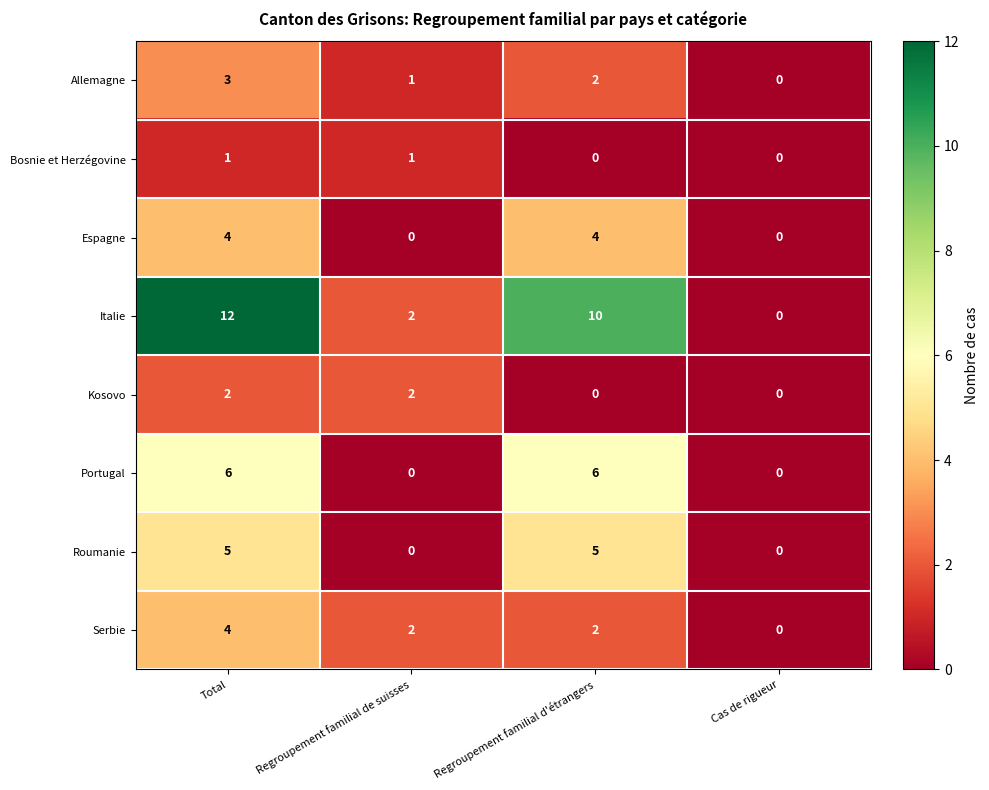

How many distinct data groups are displayed?

8